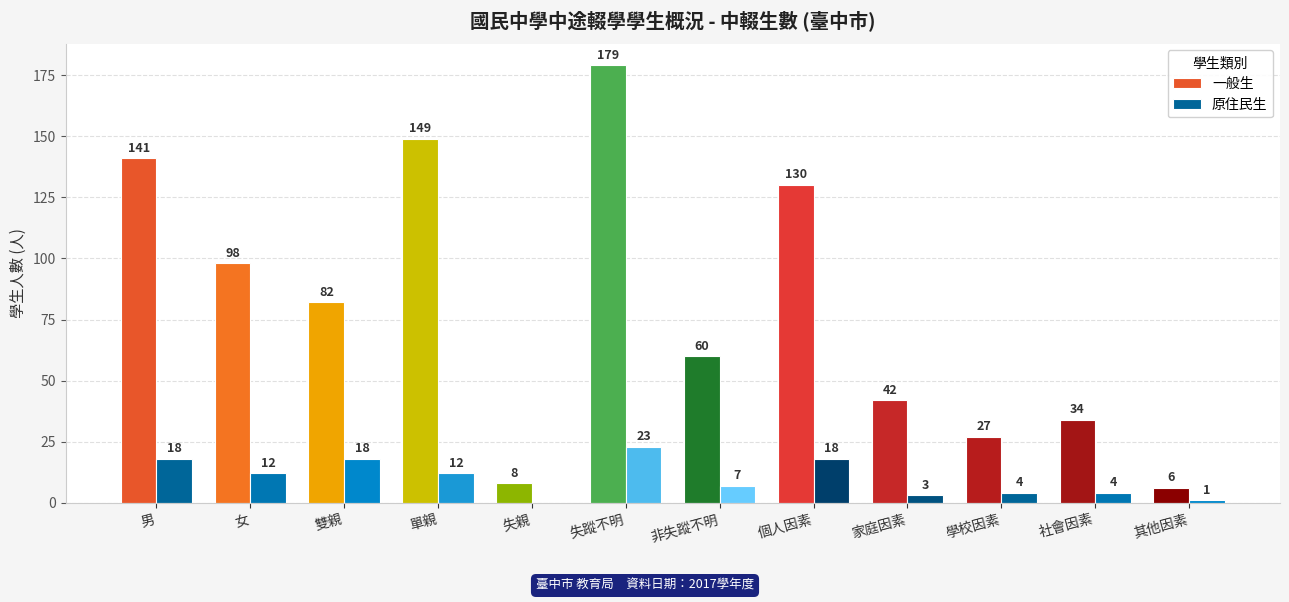

Are the bars grouped side by side (vs. stacked)?

Yes